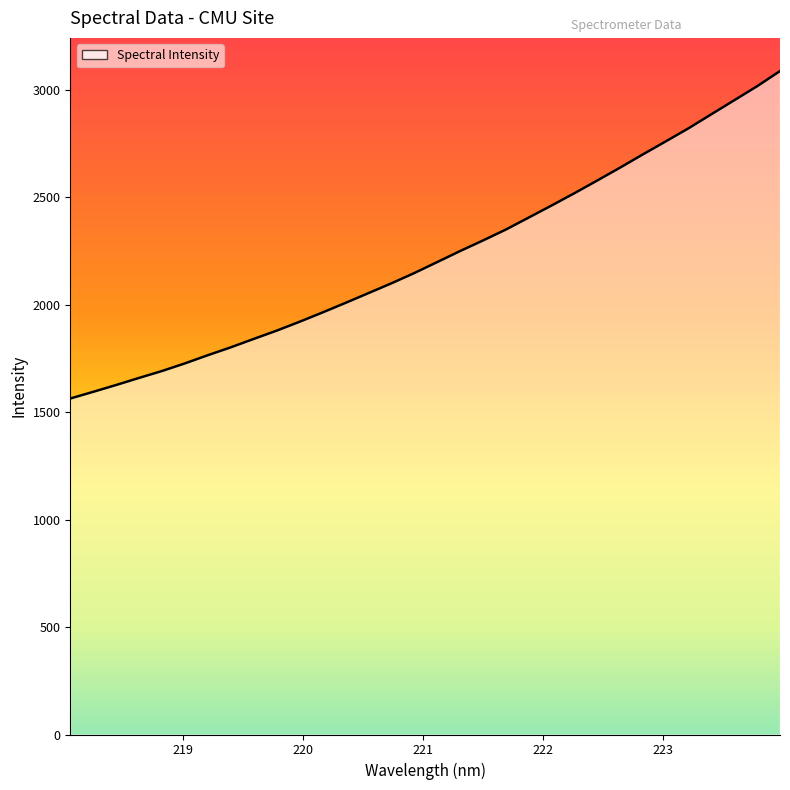

What is the maximum value shown in the chart?

3086.9